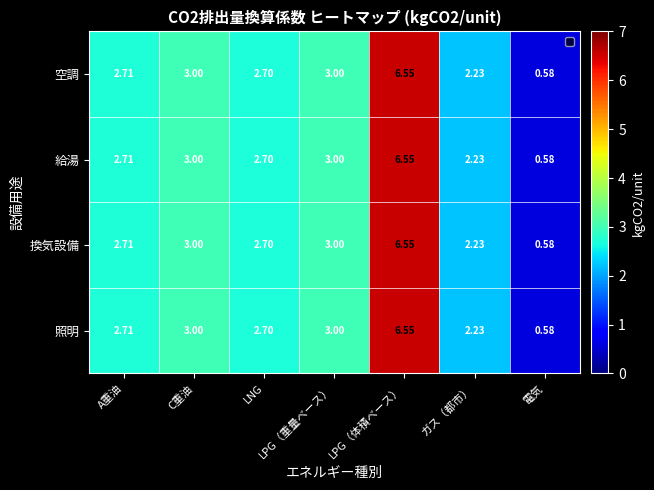

At which category does the chart reach its peak across all series?

LPG（体積ベース）